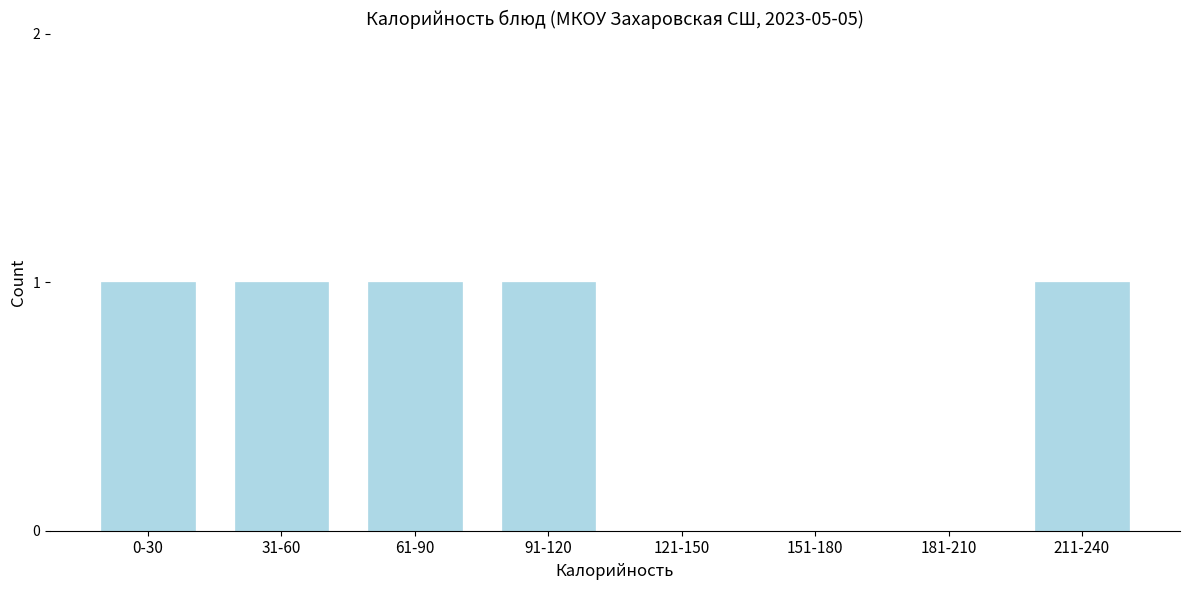

Reading left to right, list all the values displayed in this chart.

0-30=1	31-60=1	61-90=1	91-120=1	121-150=0	151-180=0	181-210=0	211-240=1